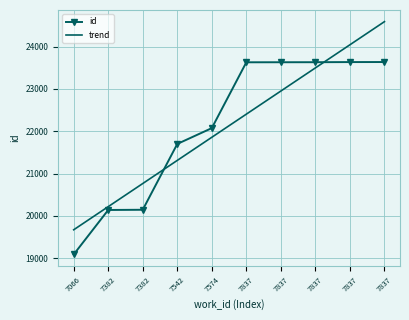

What are all the series names shown in the legend?

id, trend